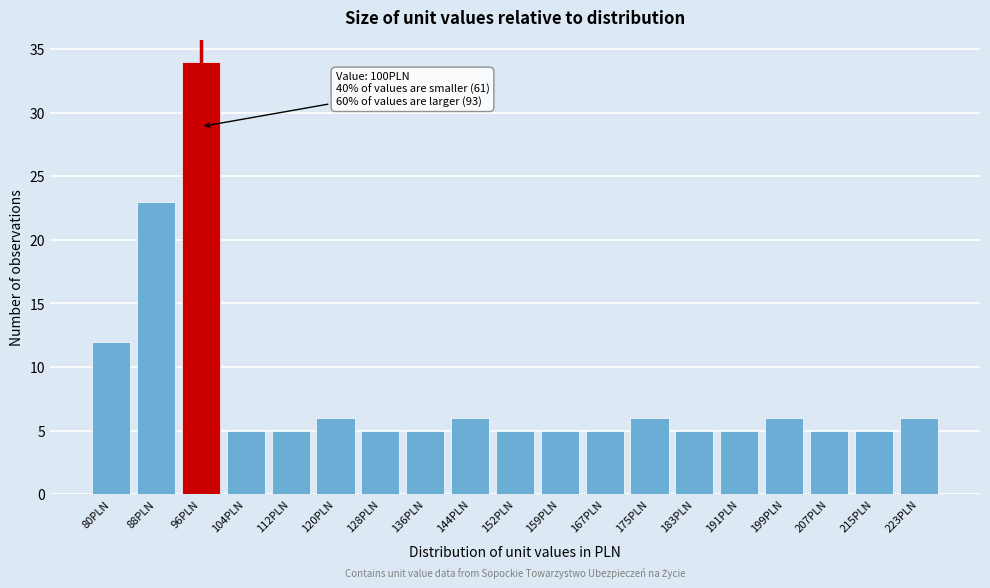

Reading right to left, extract all data points from this chart.

6	5	5	6	5	5	6	5	5	5	6	5	5	6	5	5	34	23	12